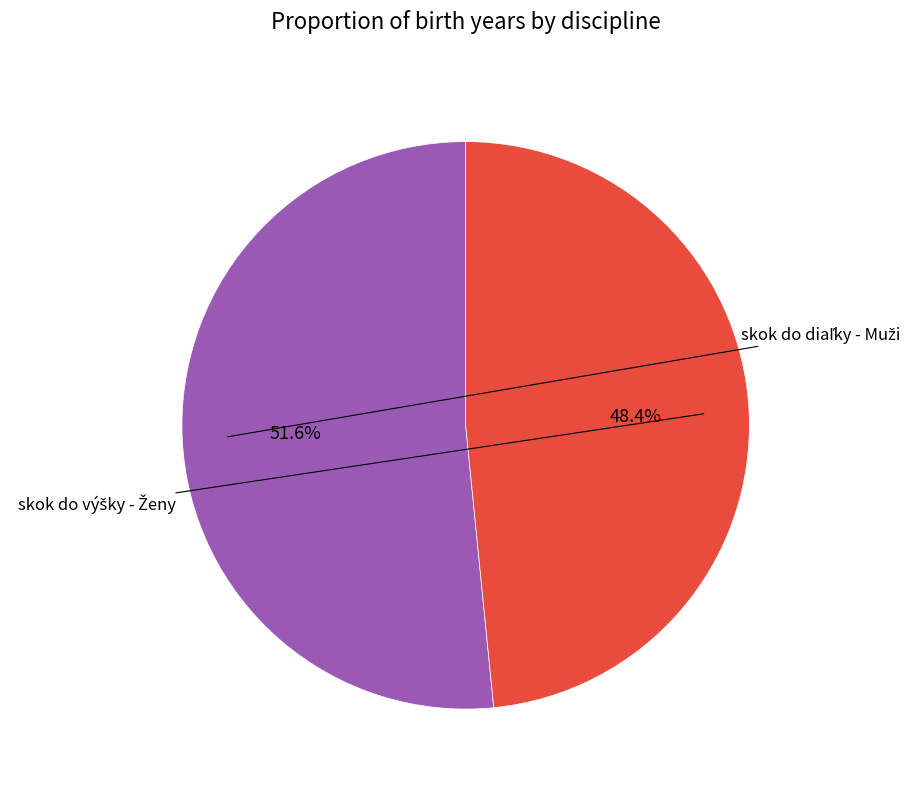

Is there a majority slice in this chart?

Yes